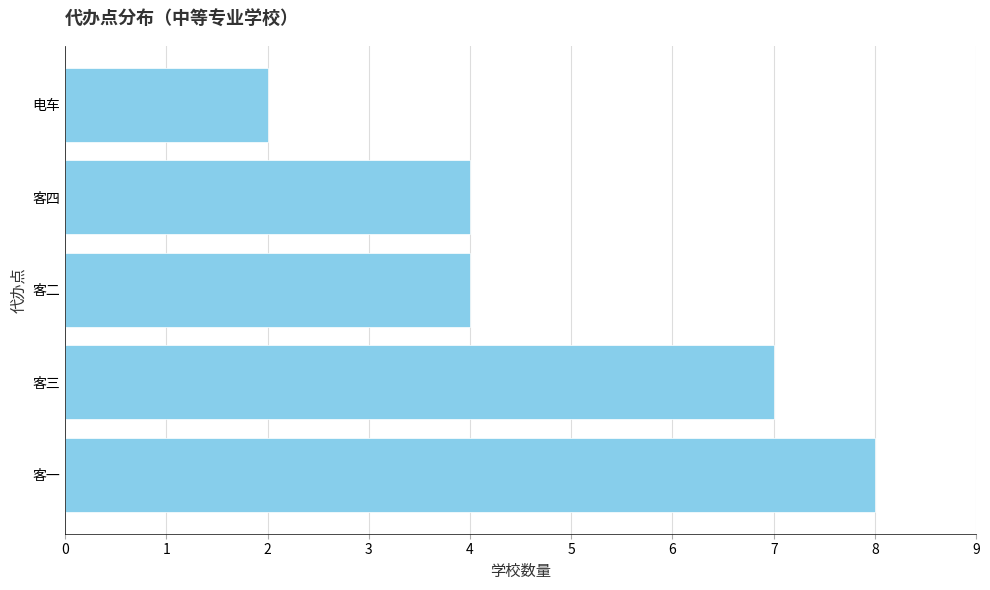

The value at 客四 is 1. True or false?

False